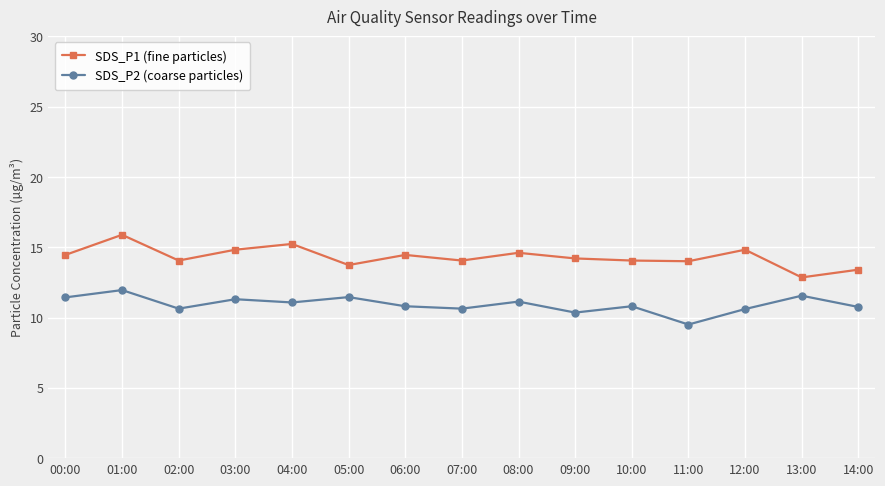

Read the SDS_P2 (coarse particles) value at 03:00.

11.3